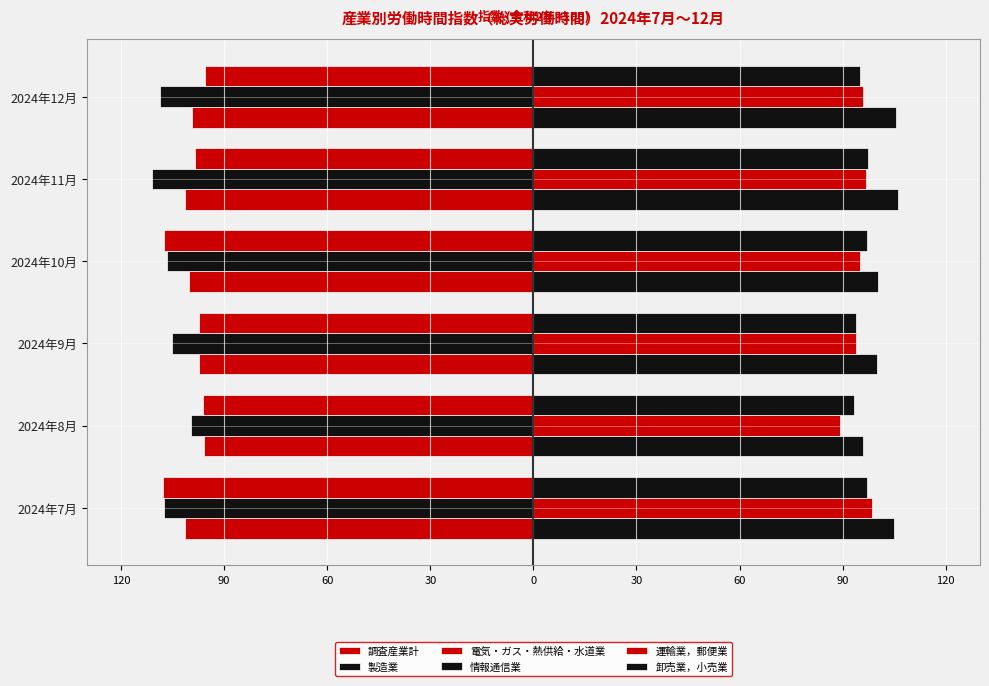

What are all the series names shown in the legend?

調査産業計, 製造業, 電気・ガス・熱供給・水道業, 情報通信業, 運輸業，郵便業, 卸売業，小売業